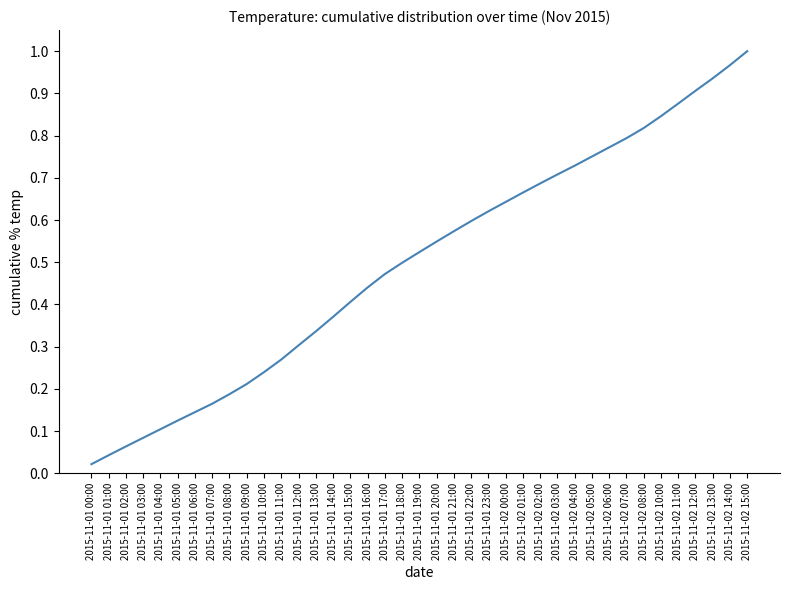

What is the sum of all values?

19.4